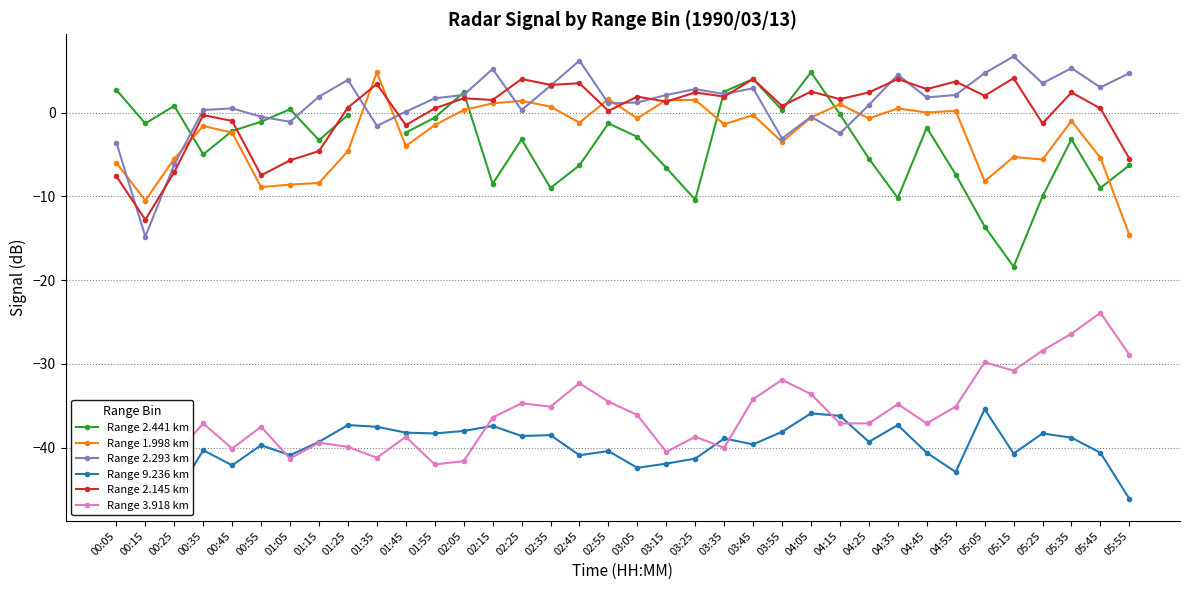

How many distinct data groups are displayed?

6